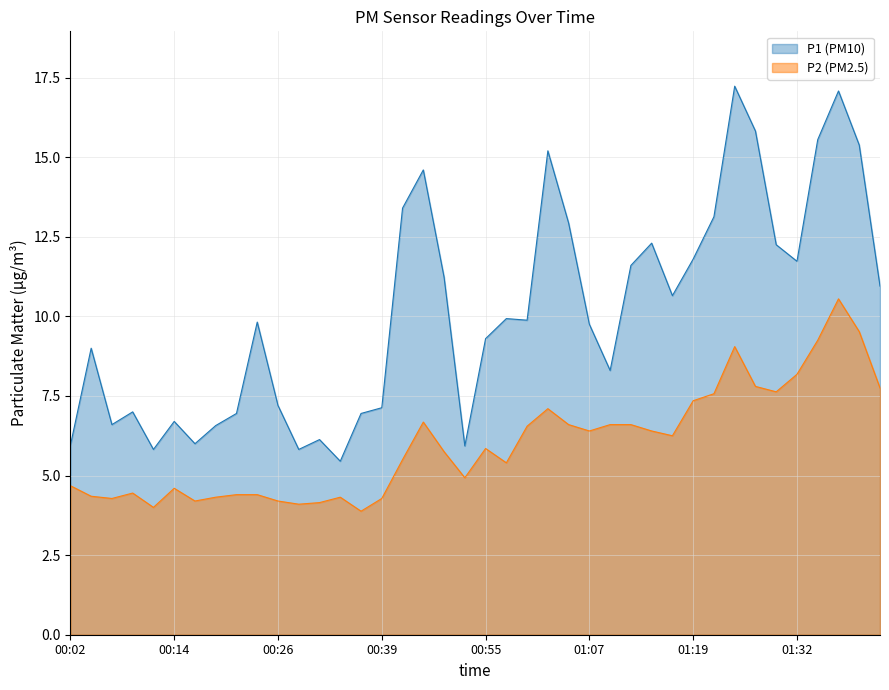

Where is the first local maximum for P2?

2023-07-30T00:09:44